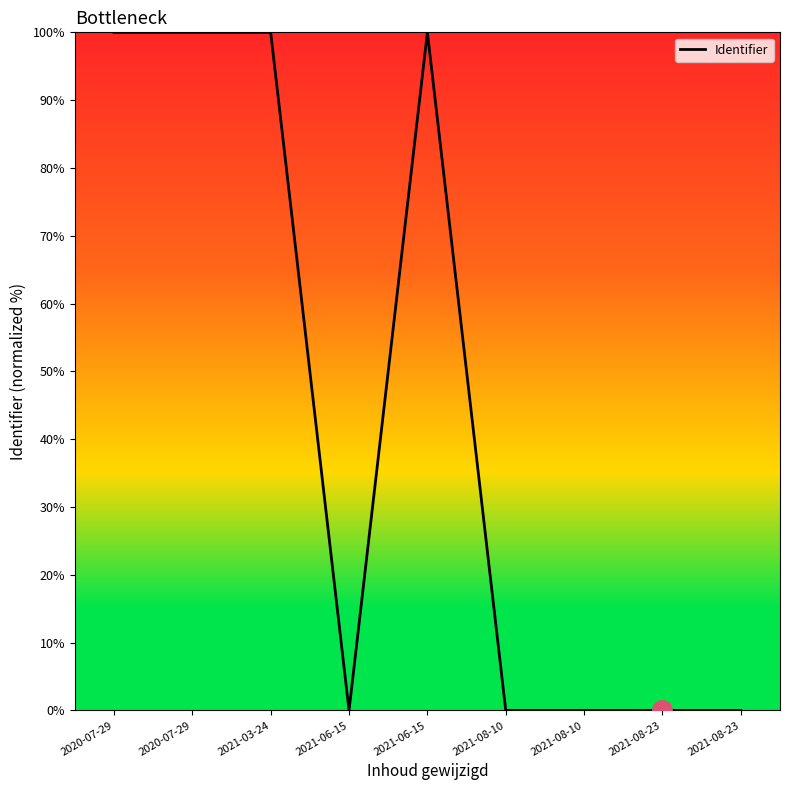

How many lines are shown in the chart?

1